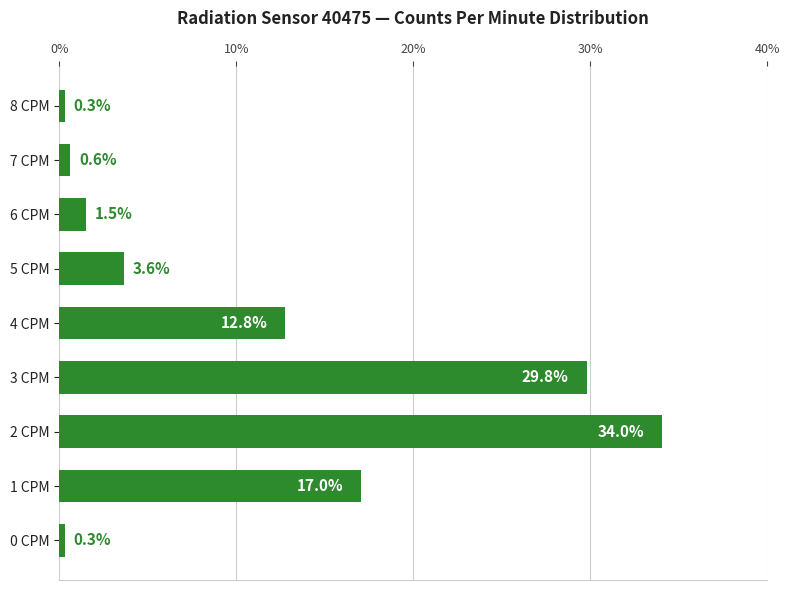

What is the maximum value shown in the chart?

34.0